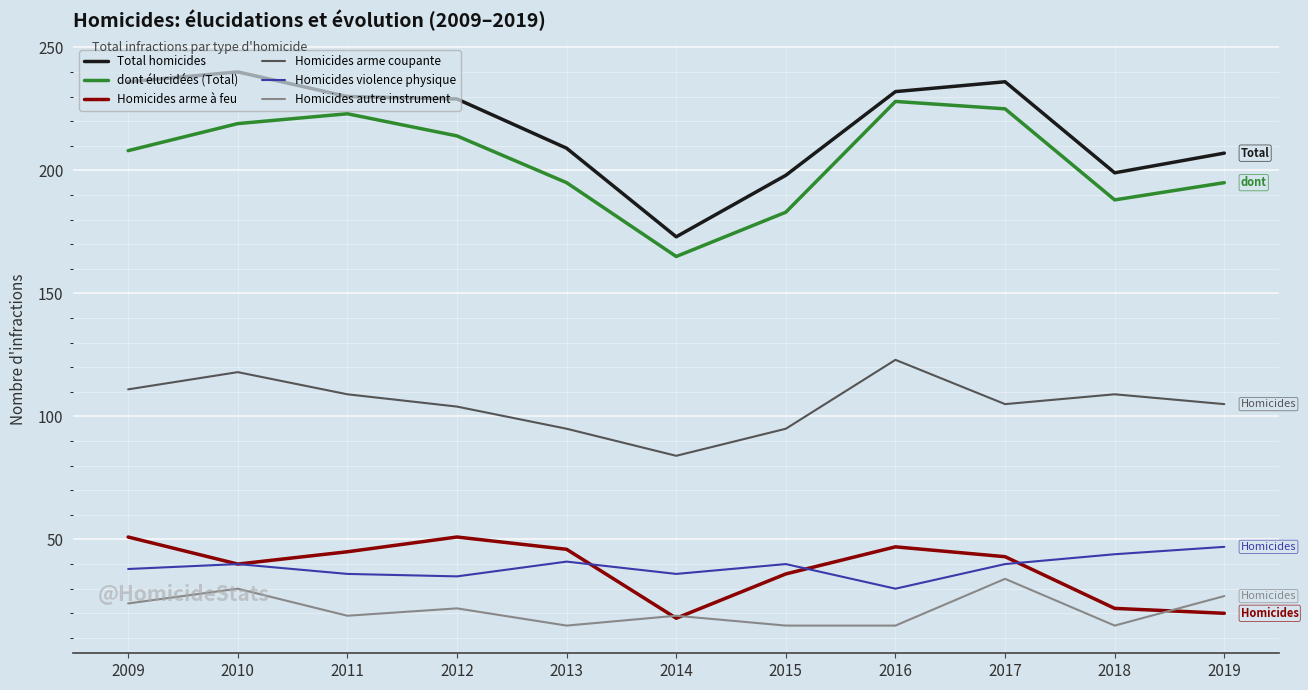

Reading right to left, extract all data points from this chart.

Total homicides: 207	199	236	232	198	173	209	229	230	240	236
dont élucidées (Total): 195	188	225	228	183	165	195	214	223	219	208
Homicides arme à feu: 20	22	43	47	36	18	46	51	45	40	51
Homicides arme coupante: 105	109	105	123	95	84	95	104	109	118	111
Homicides violence physique: 47	44	40	30	40	36	41	35	36	40	38
Homicides autre instrument: 27	15	34	15	15	19	15	22	19	30	24